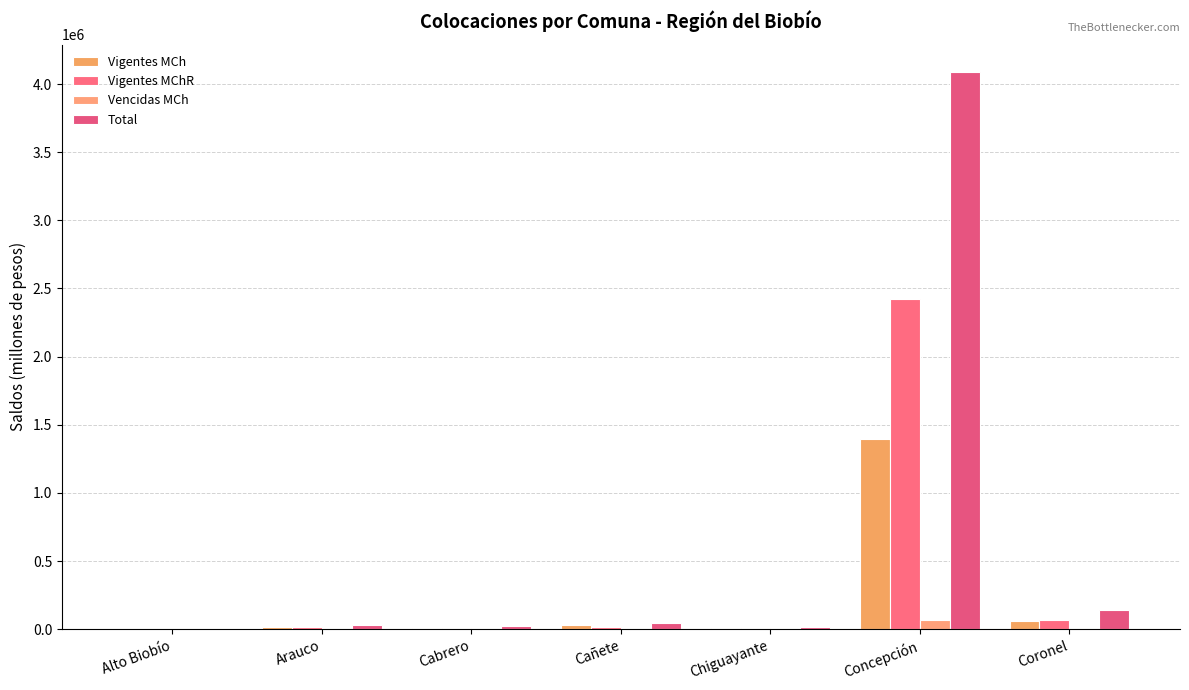

What is the spread (max minus min) of values at Alto Biobío?

1279.9